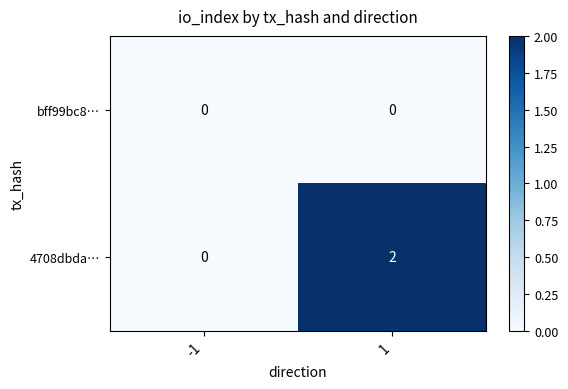

True or false: 4708dbda… has a value of 0 at -1.

True